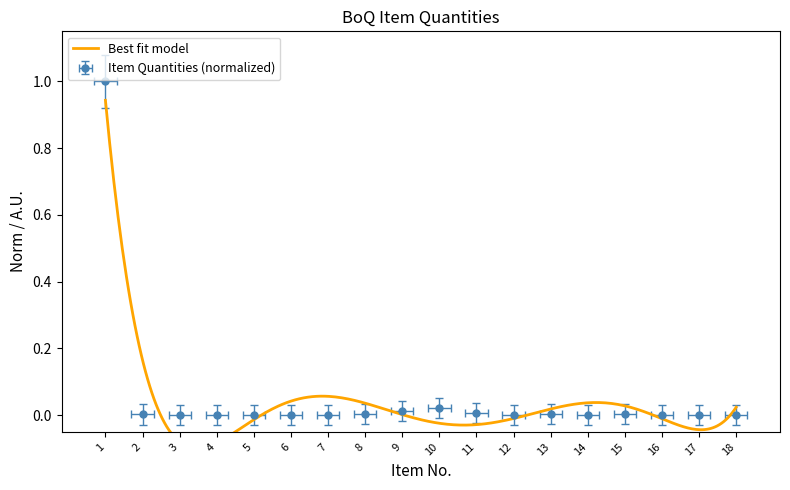

At which label is the value closest to 0?

3